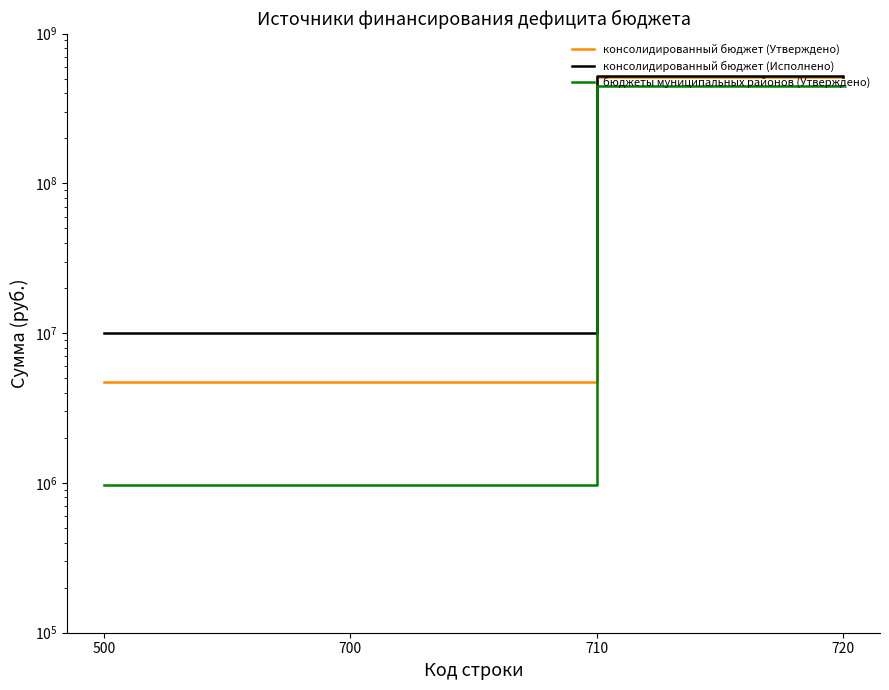

At which label does консолидированный бюджет (Исполнено) reach its minimum?

500